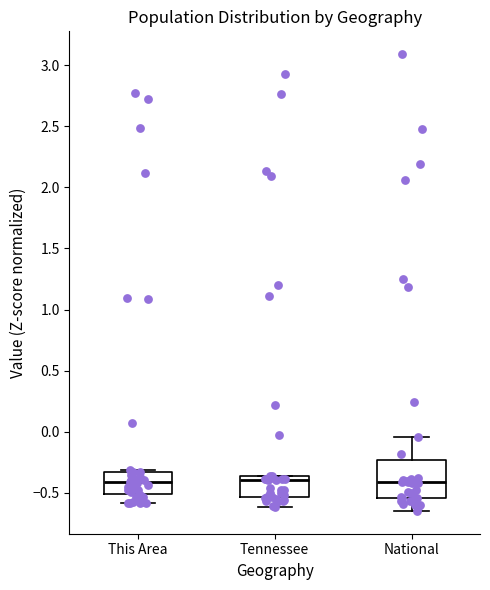

Where is the upper edge of the box for This Area on the y-axis? The values are not printed on the chart, so give them approximately, as read against the axis.

-0.35